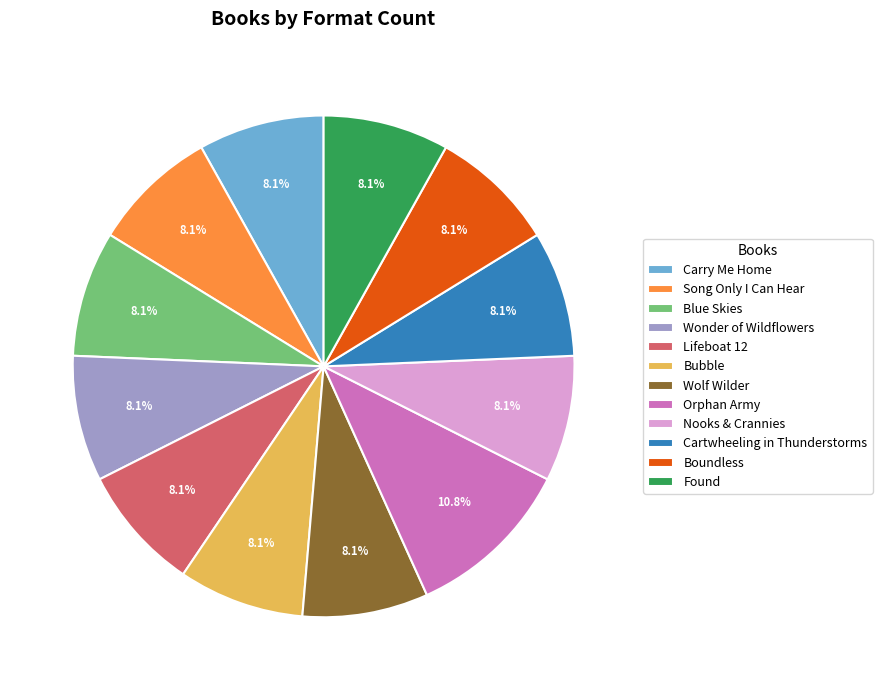

Do Song Only I Can Hear and Boundless together represent more than half of the pie?

No